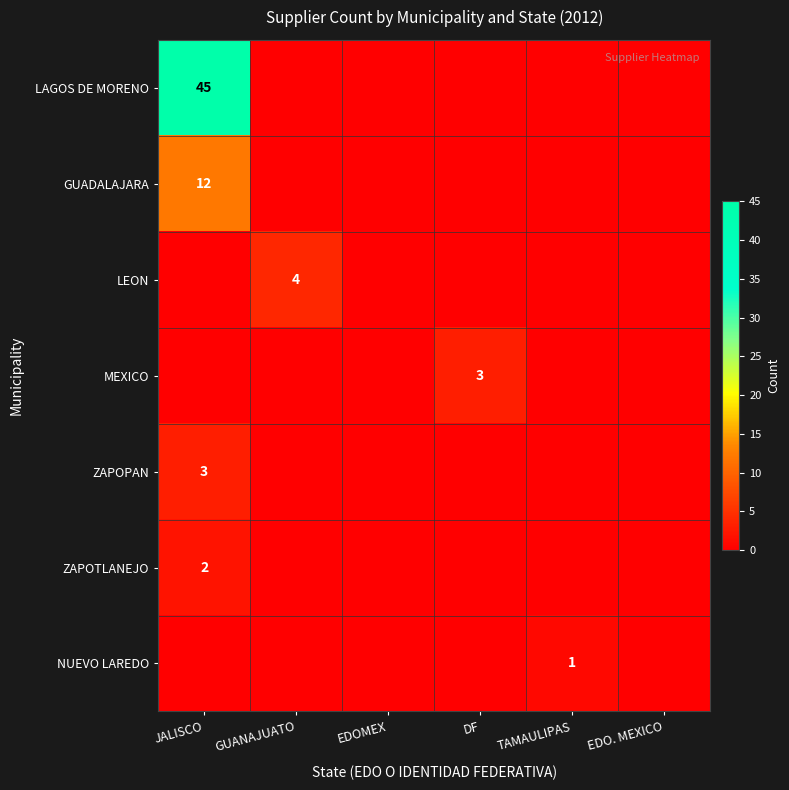

The value of MEXICO at DF is 4. True or false?

False